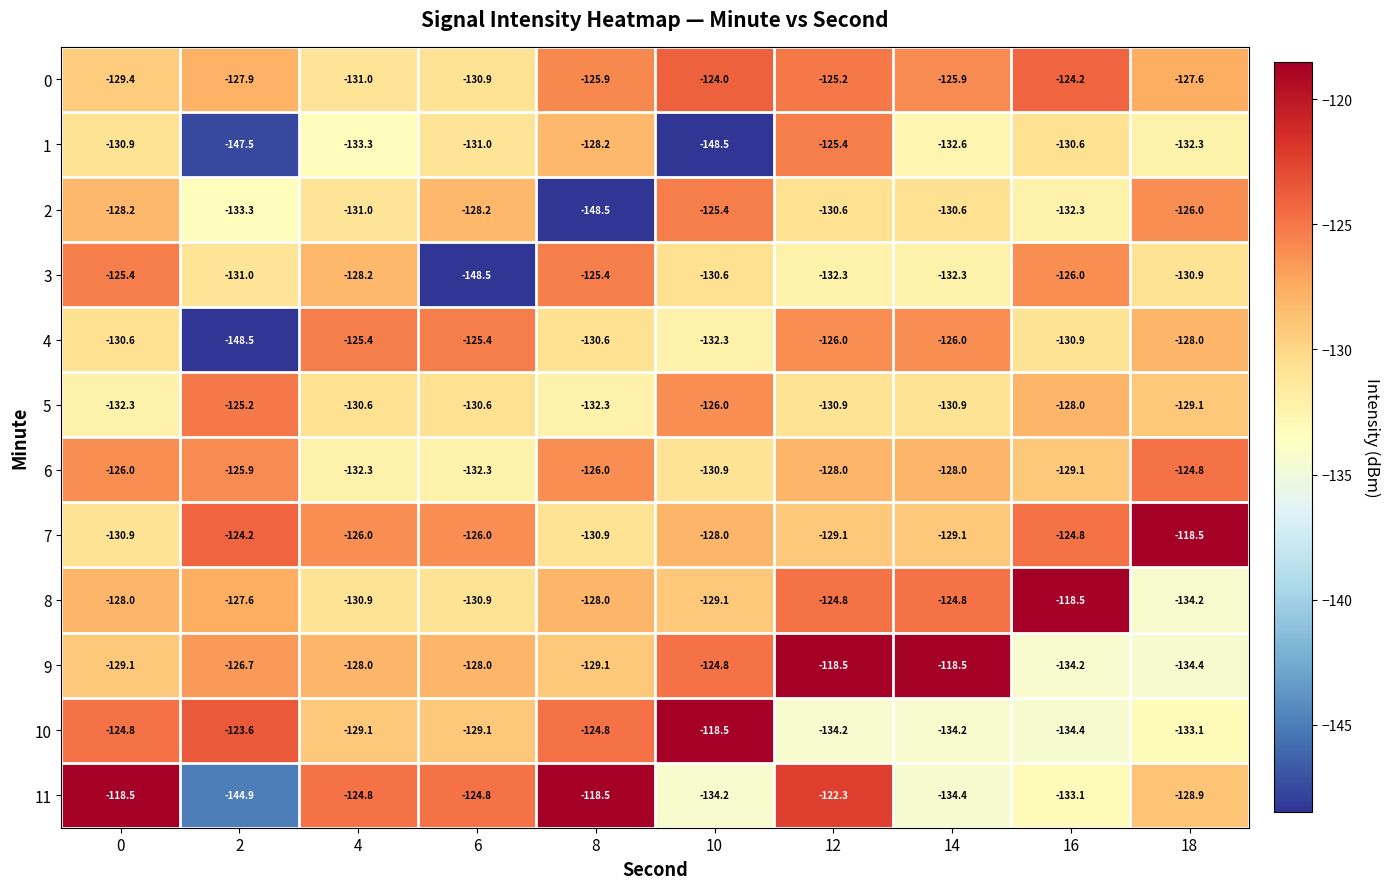

What is the maximum value for 9?

-118.5